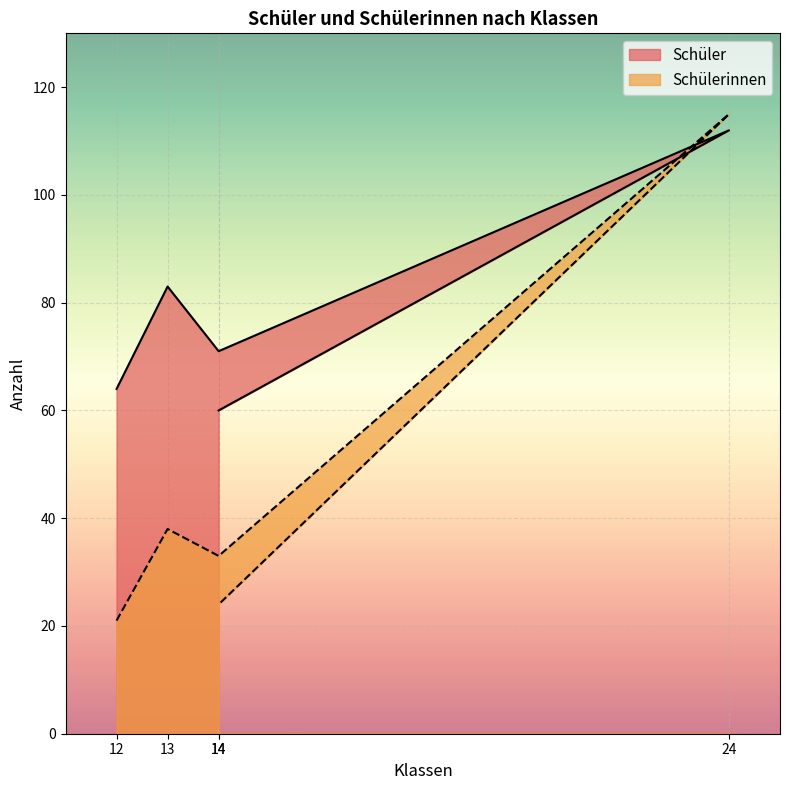

What is the difference between the Schülerinnen values at 14 and 24?

91